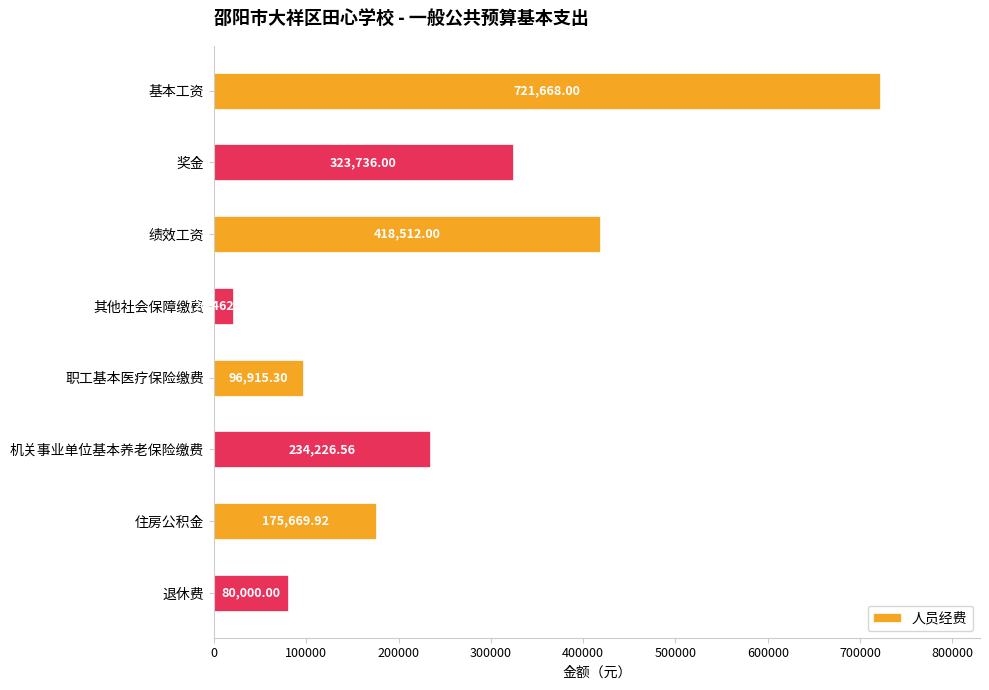

Which category has the lowest value across all series?

其他社会保障缴费